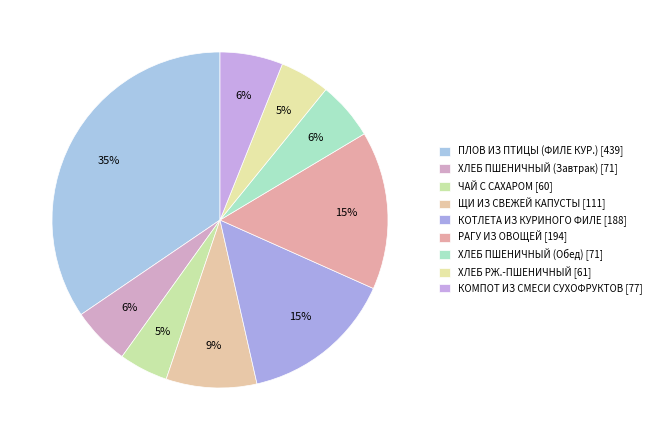

What is the largest slice in the pie chart?

ПЛОВ ИЗ ПТИЦЫ (ФИЛЕ КУР.)